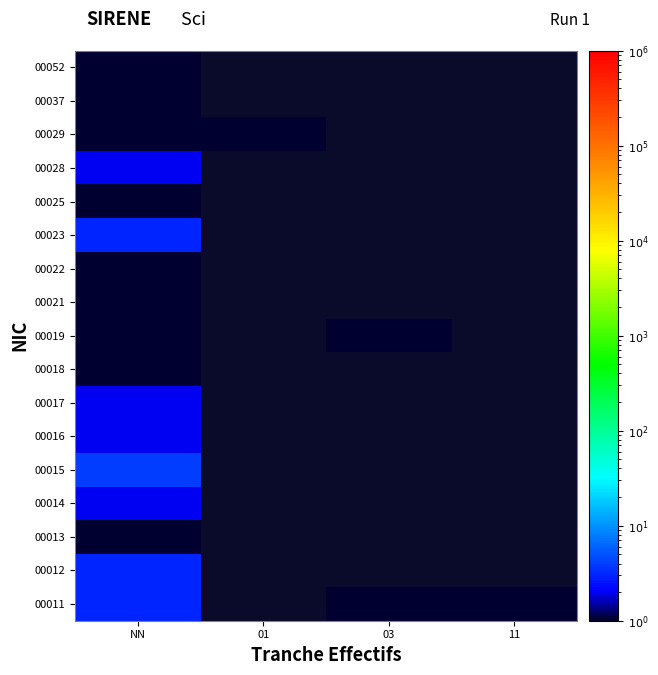

Rank the series by their maximum value, from highest to lowest.

00015, 00011, 00012, 00023, 00014, 00016, 00017, 00028, 00013, 00018, 00019, 00021, 00022, 00025, 00029, 00037, 00052